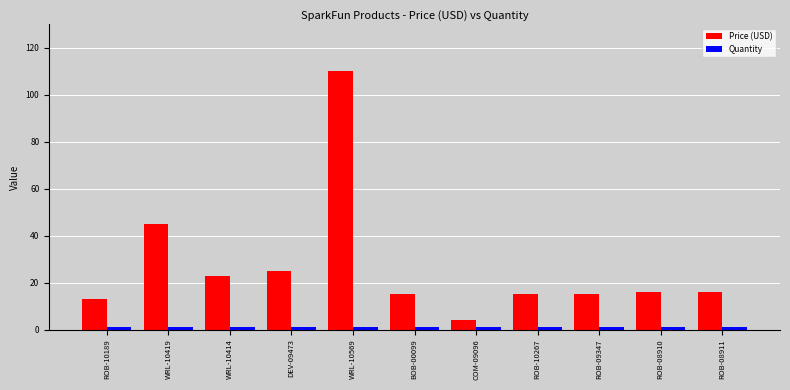

Is it true that Price (USD) equals 5.4 at ROB-08911?

False